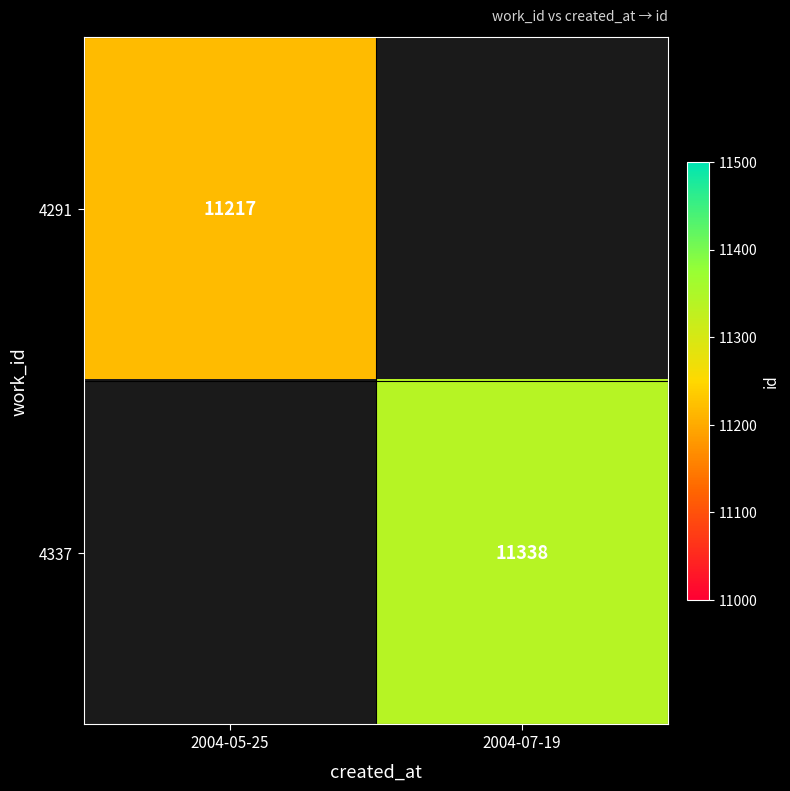

True or false: 4291 has a value of 11217 at 2004-05-25.

True